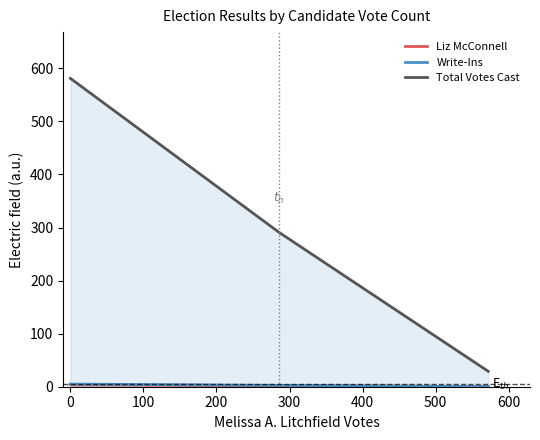

Which series has the largest total across all categories?

Total Votes Cast